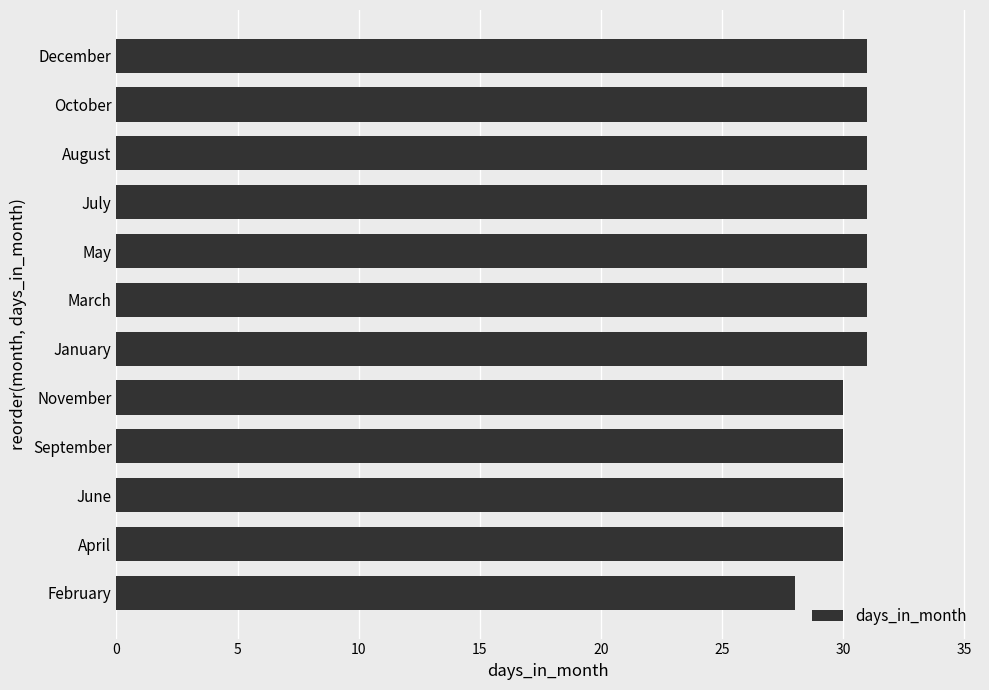

What is the difference between the maximum and minimum values?

3